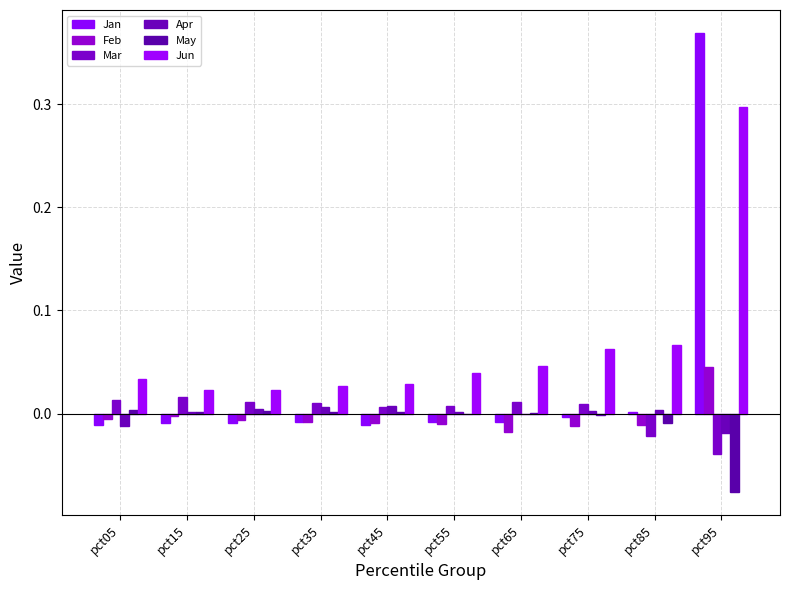

What are all the series names shown in the legend?

Jan, Feb, Mar, Apr, May, Jun